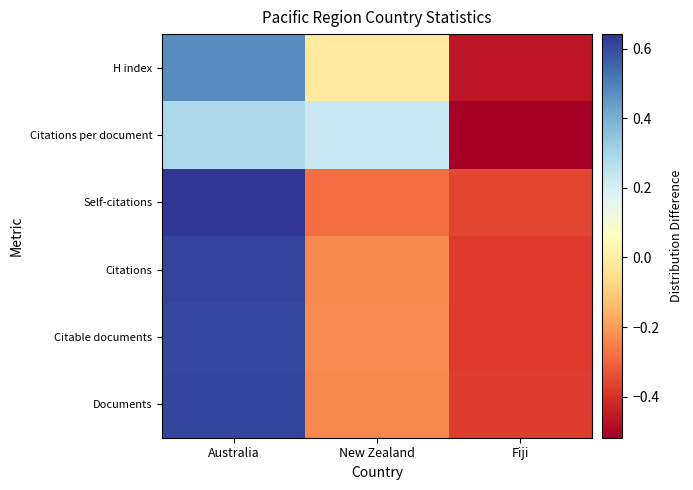

Which label corresponds to the smallest value in the chart?

Fiji